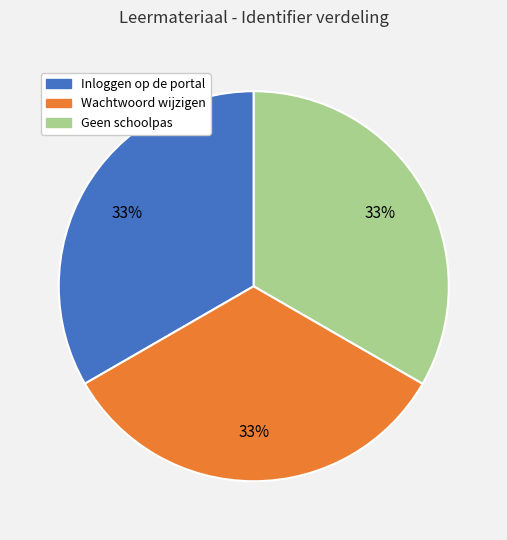

To the nearest percent, what is the average slice percentage?

33%